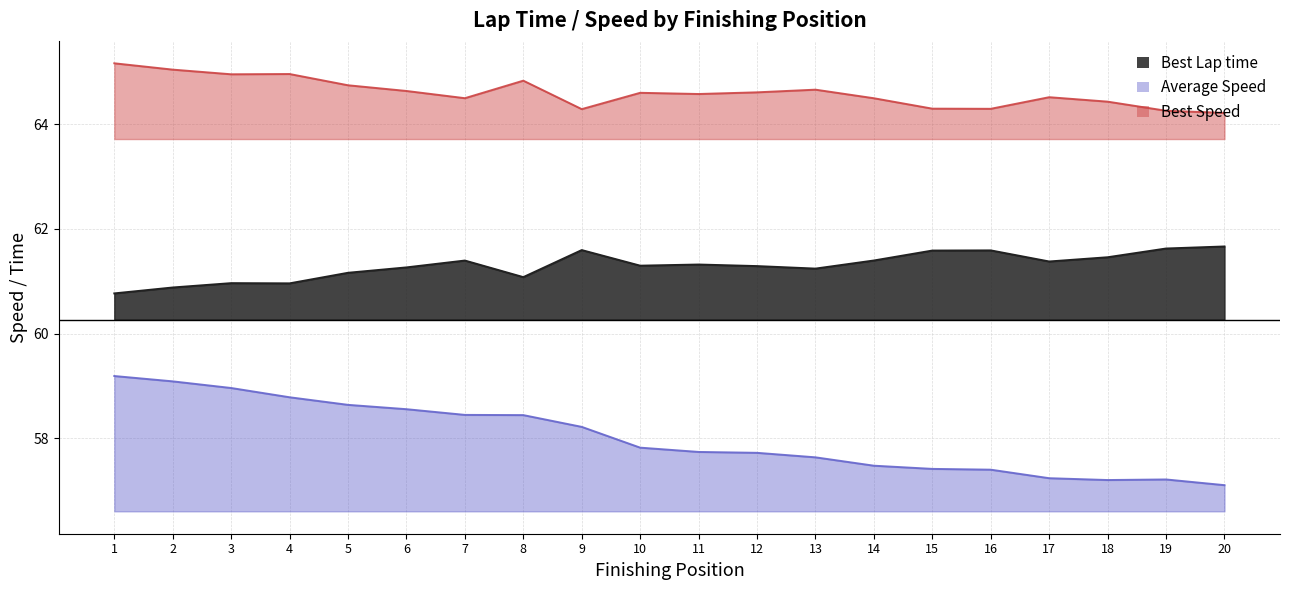

How many lines are shown in the chart?

3